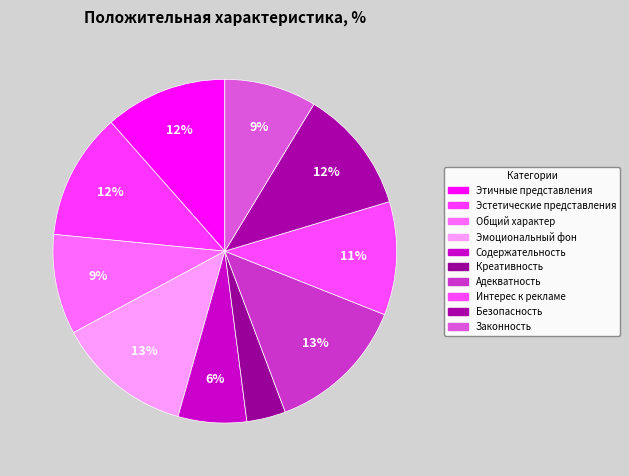

To the nearest percent, what percentage of the pie is Общий характер?

9%